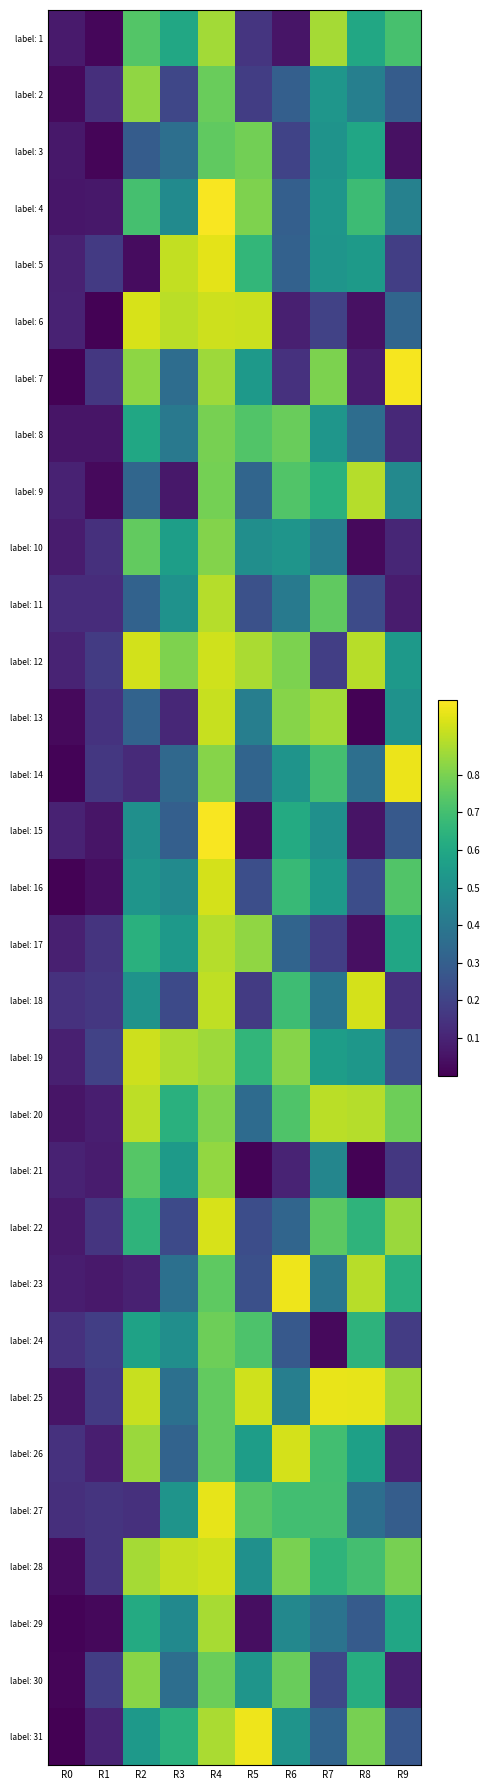

Which series has the largest range (max minus min)?

label: 7